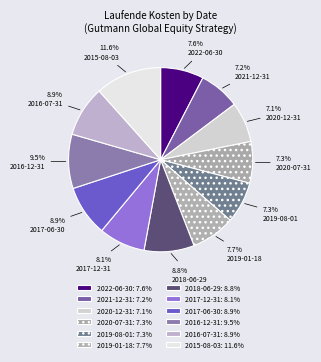

Count the number of slices in the pie.

12